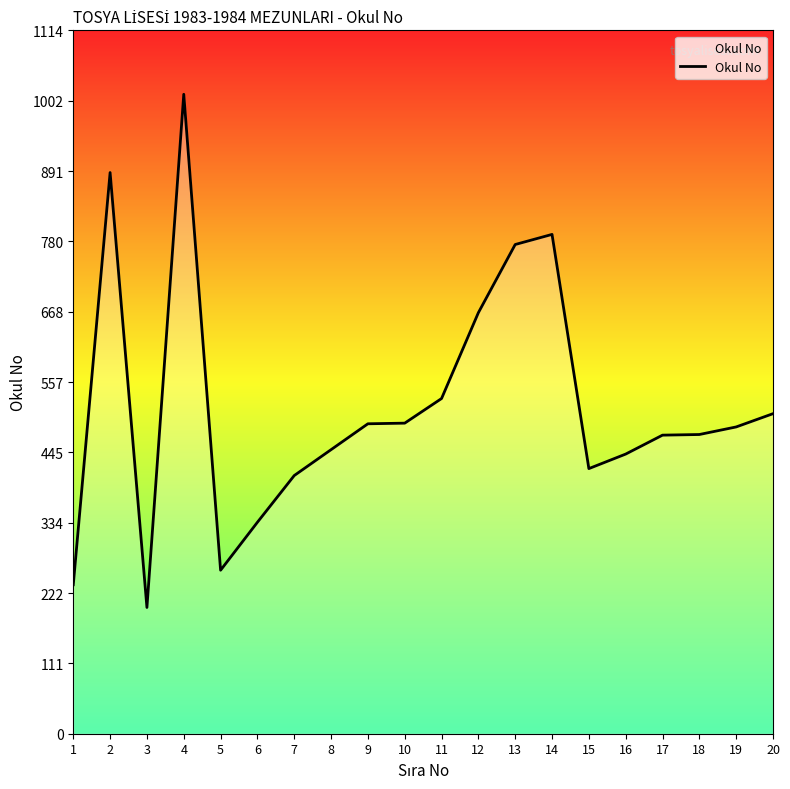

The value at 9 is 491. True or false?

True